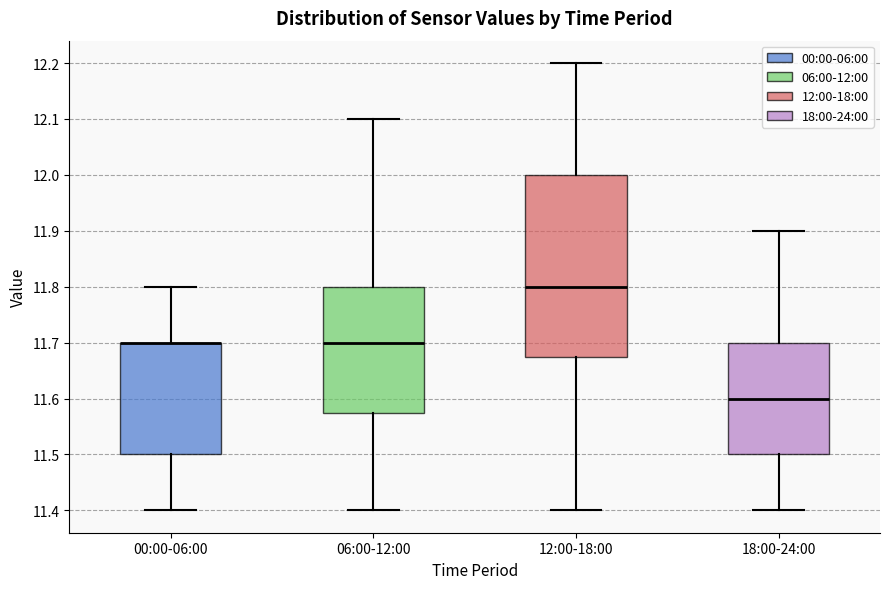

Reading left to right, read every box against the y-axis: the position of its median line, the range the box covers, and the ends of its whiskers. The values are not printed on the chart, so give them approximately, as read against the axis.

00:00-06:00: median 11.70 (drawn on the box's upper edge), box 11.50 to 11.70, whiskers 11.40 to 11.80
06:00-12:00: median 11.70, box 11.58 to 11.80, whiskers 11.40 to 12.10
12:00-18:00: median 11.80, box 11.68 to 12.00, whiskers 11.40 to 12.20
18:00-24:00: median 11.60, box 11.50 to 11.70, whiskers 11.40 to 11.90